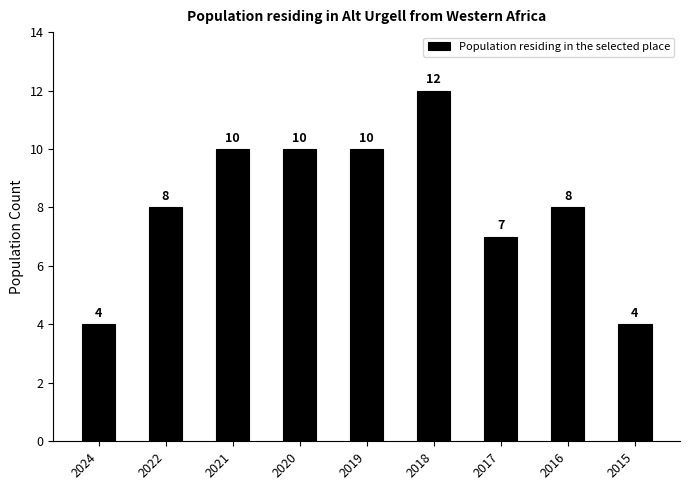

What is the change in value from 2024 to 2019?

+6